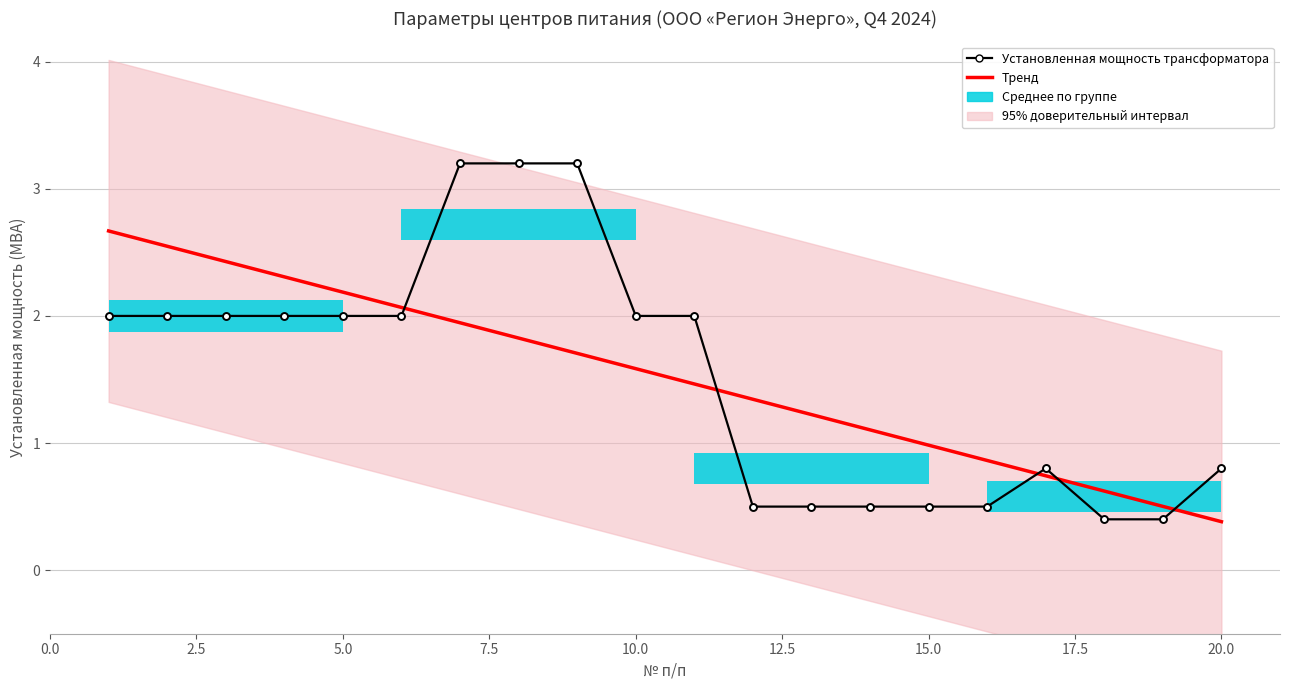

The Тренд series shows 0.9 at 17. True or false?

False